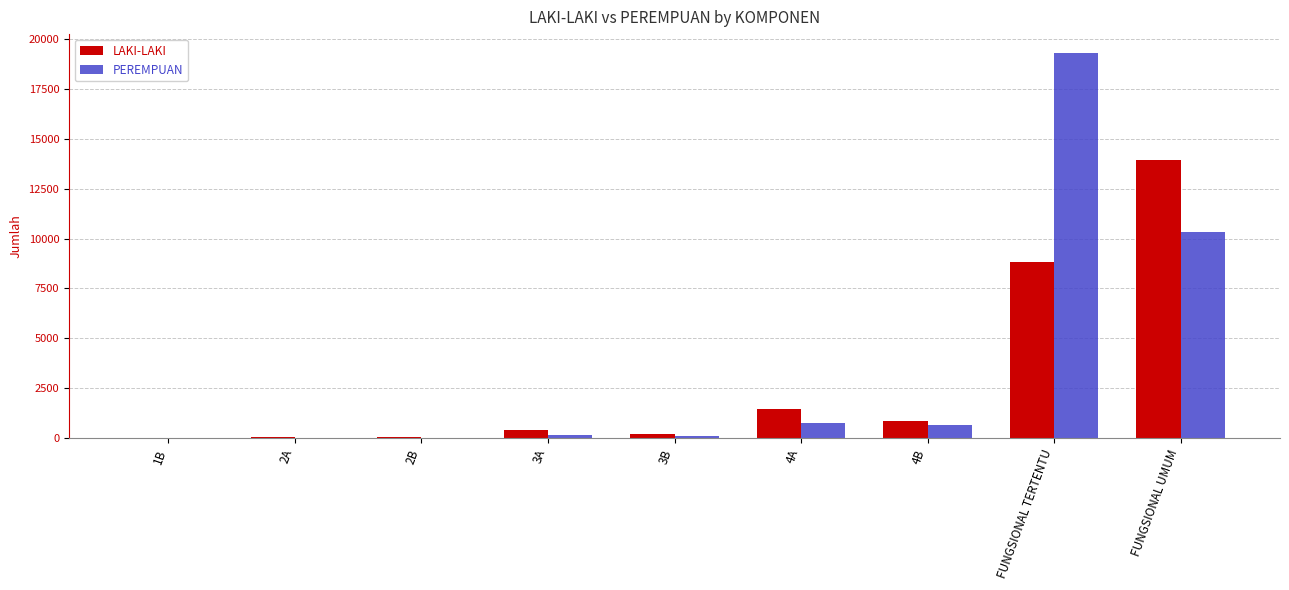

Is it true that LAKI-LAKI equals 8851 at FUNGSIONAL TERTENTU?

True